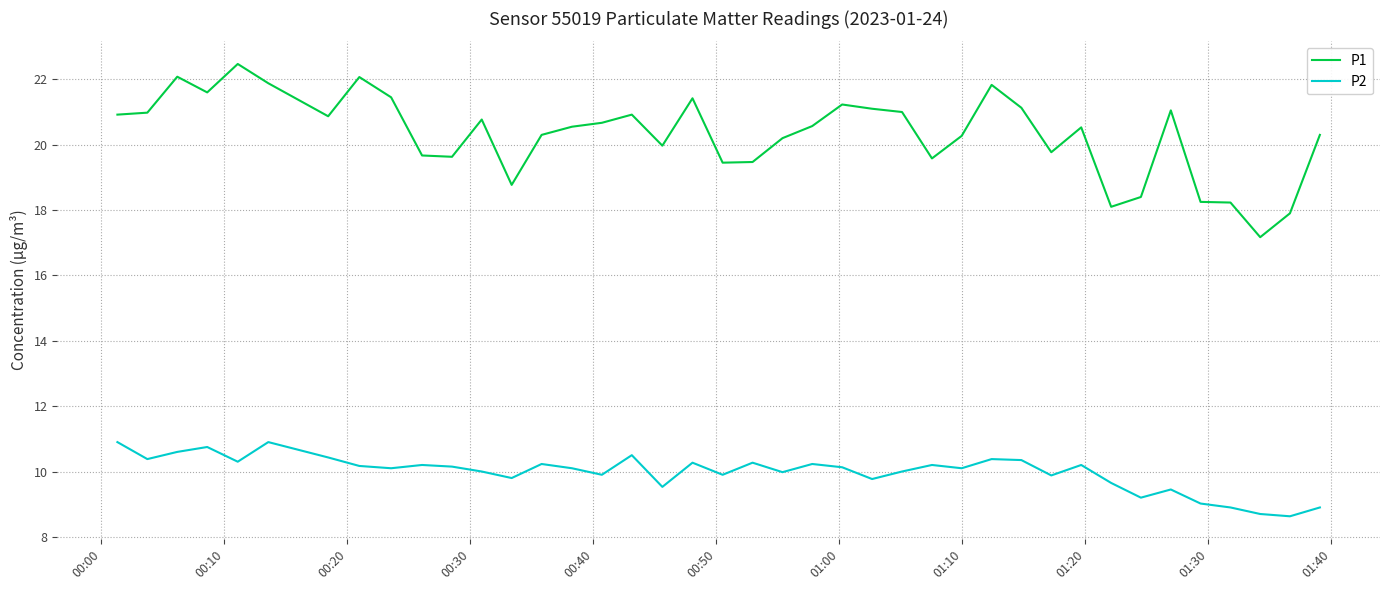

List the series in order of their peak value, highest first.

P1, P2